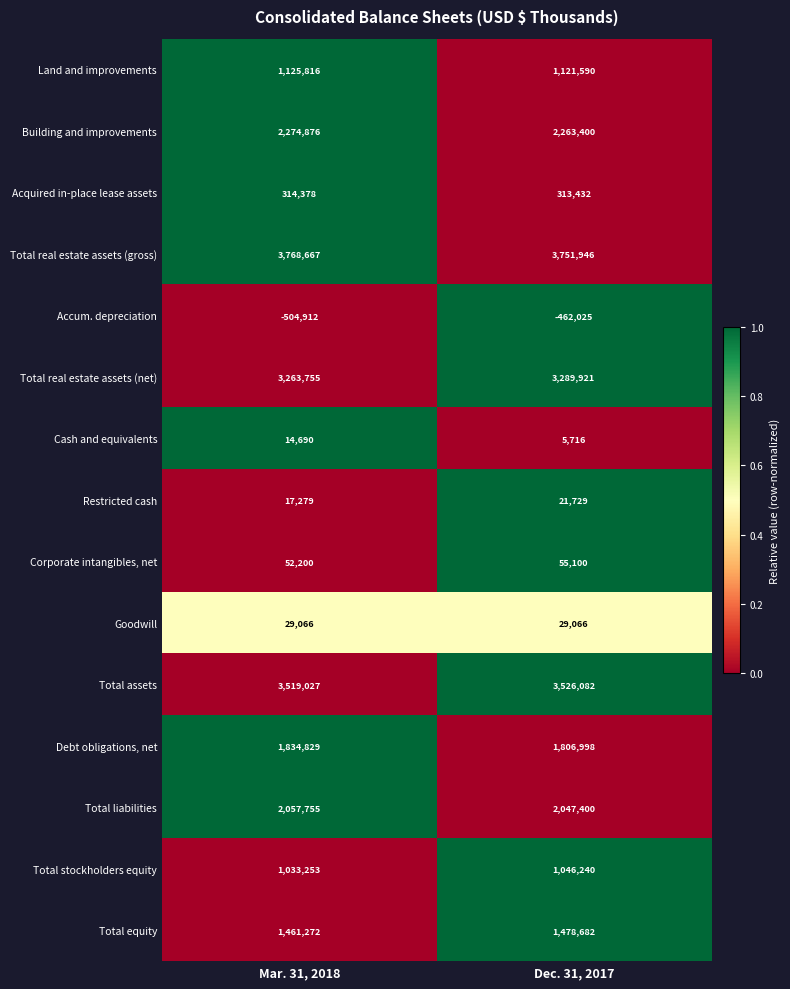

Count the number of data series in this chart.

15